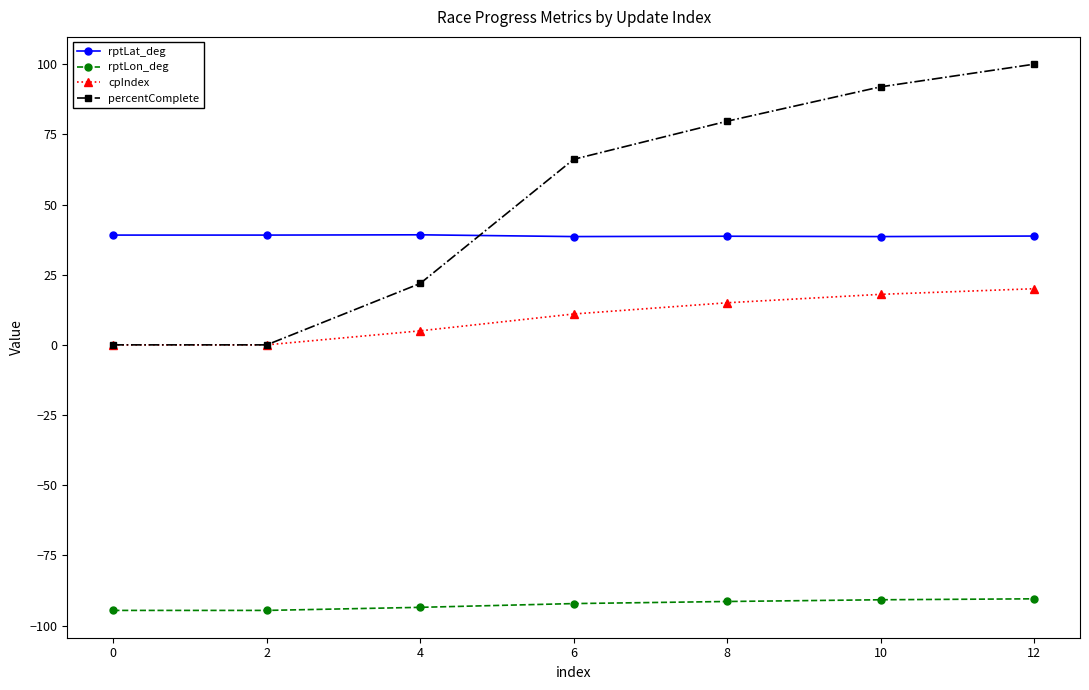

True or false: cpIndex has a value of 8.5 at 2.

False